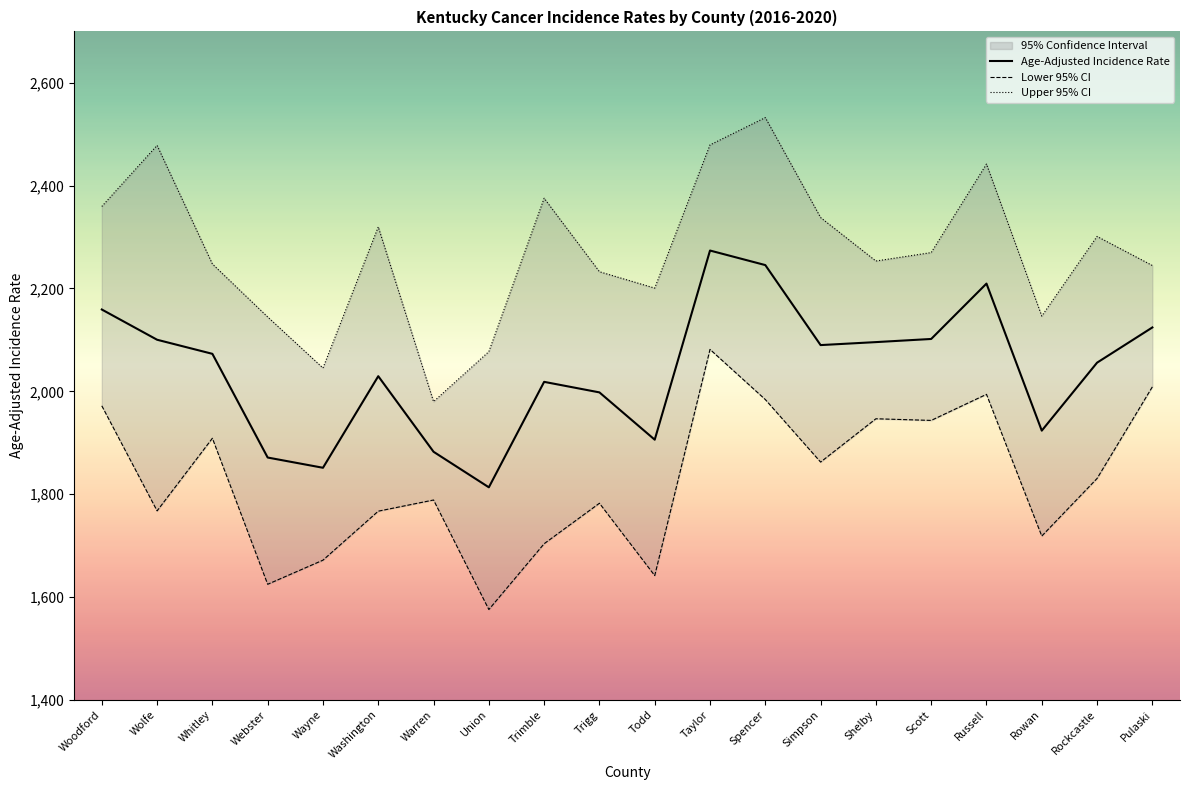

List the labels in order of Upper 95% CI value, smallest first.

Warren, Wayne, Union, Webster, Rowan, Todd, Trigg, Pulaski, Whitley, Shelby, Scott, Rockcastle, Washington, Simpson, Woodford, Trimble, Russell, Wolfe, Taylor, Spencer